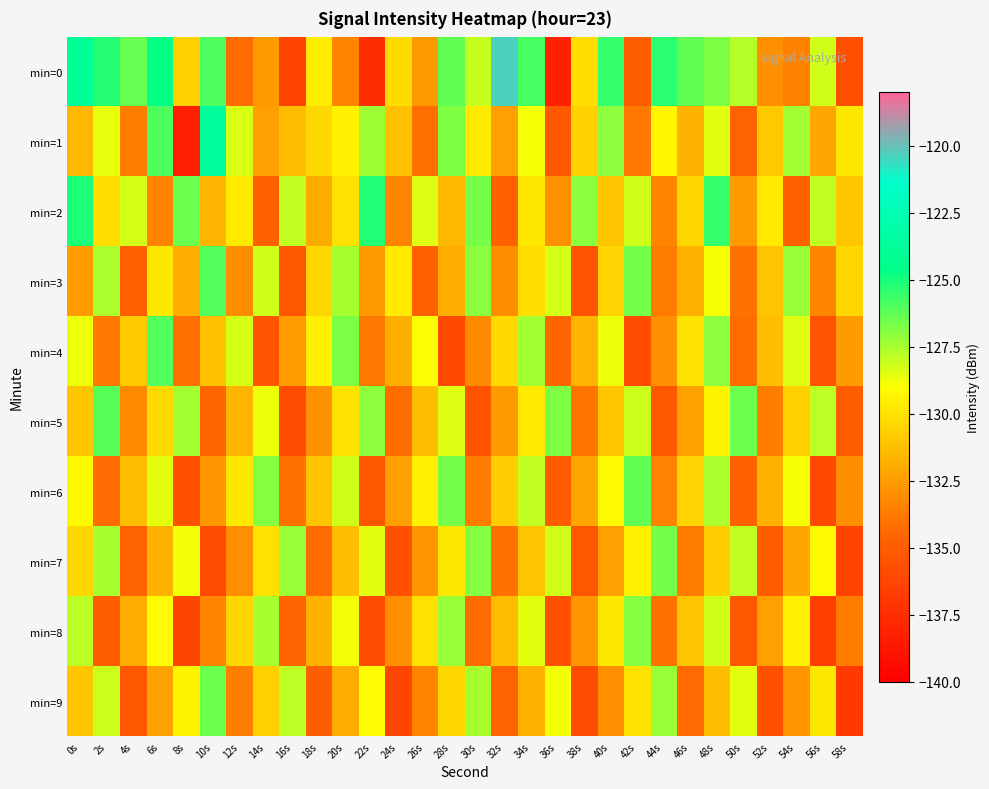

Rank the series at 20s from lowest to highest value.

min=0, min=9, min=7, min=2, min=5, min=1, min=8, min=6, min=3, min=4